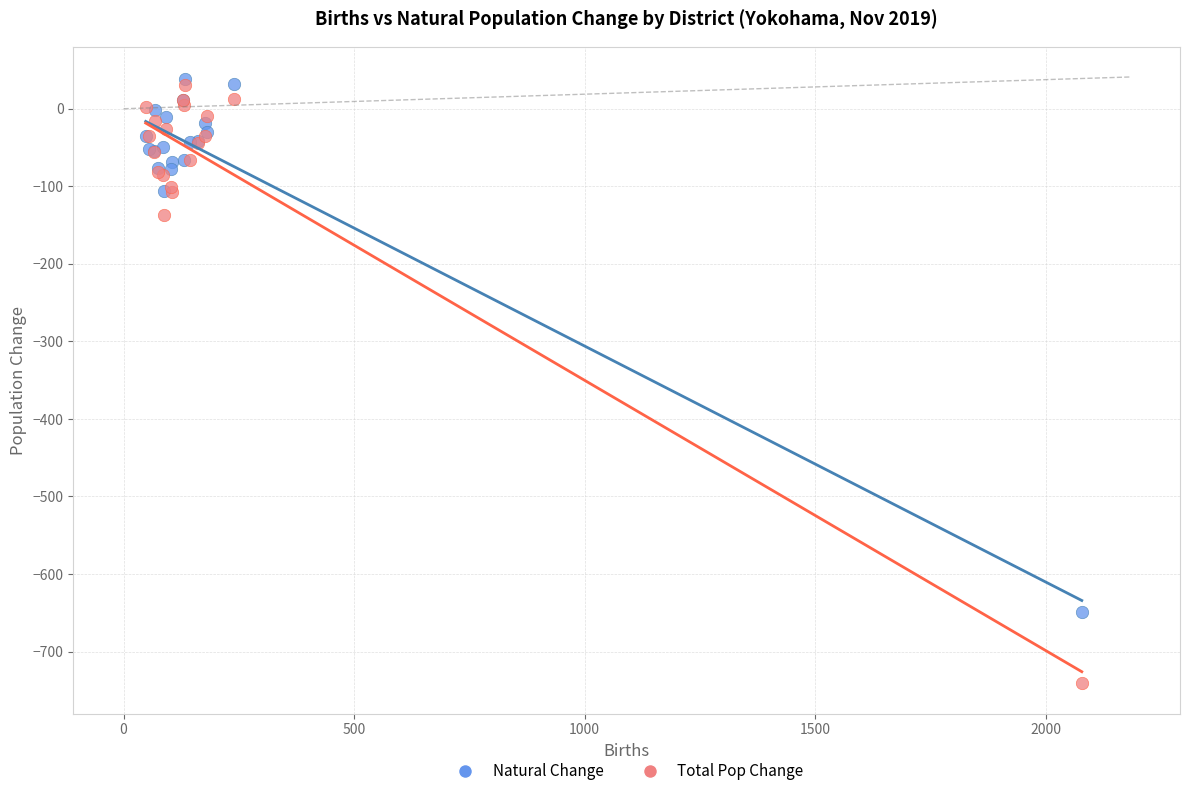

Across all series, what Y value is closest to -351?

-137